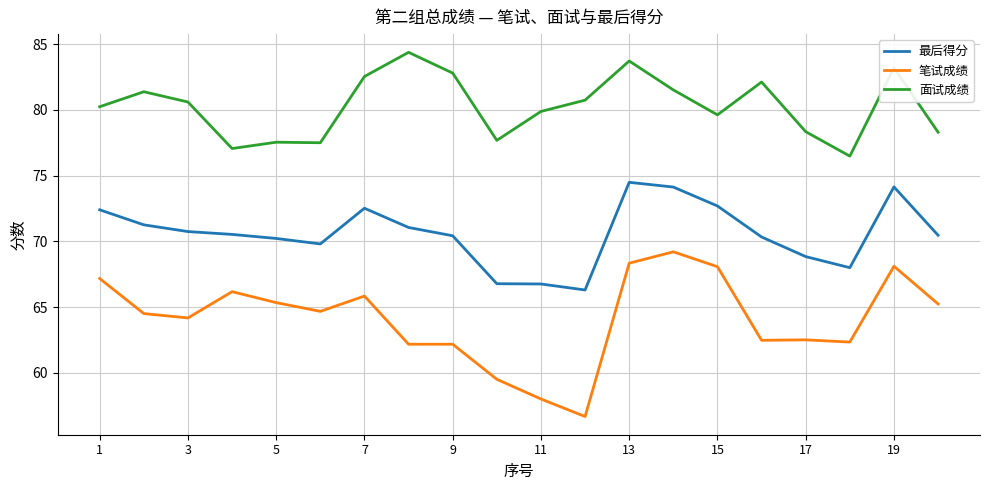

What is the difference between the maximum and minimum values in the 面试成绩 series?

7.9